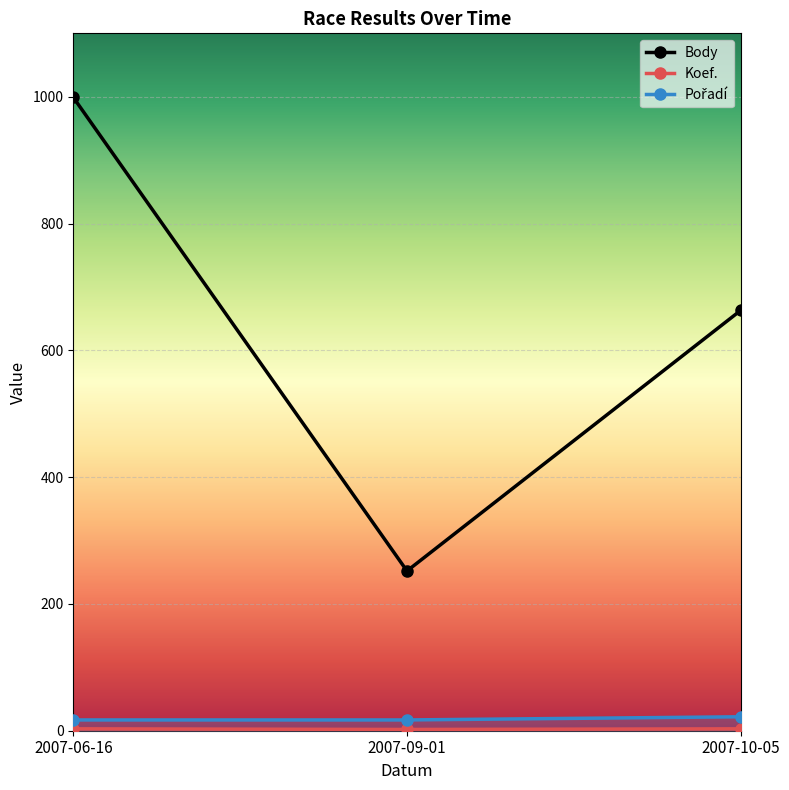

List the labels in order of Koef. value, smallest first.

2007-09-01, 2007-06-16, 2007-10-05